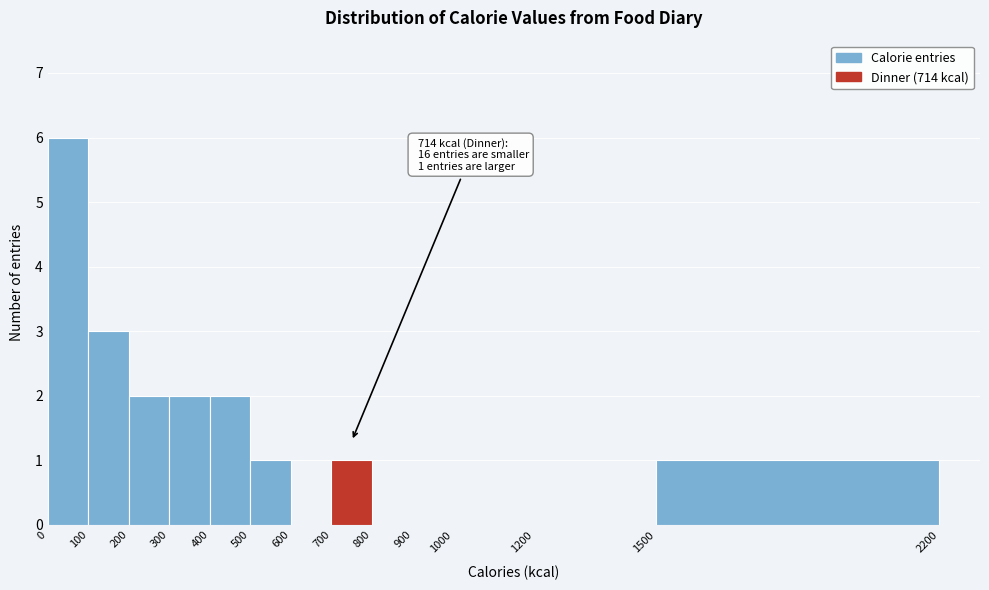

Which range on the x-axis has the tallest bar?

0 to 100